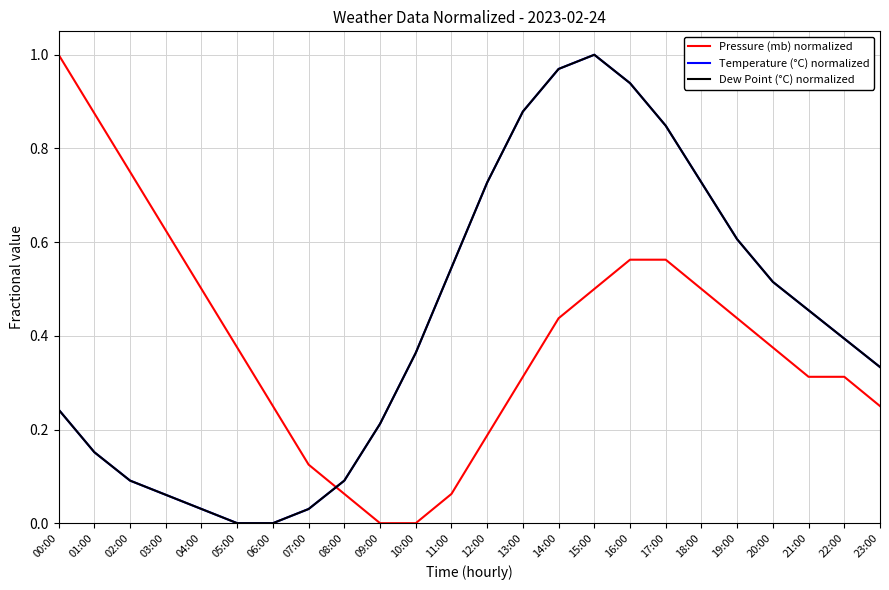

Does the chart have visible grid lines?

Yes